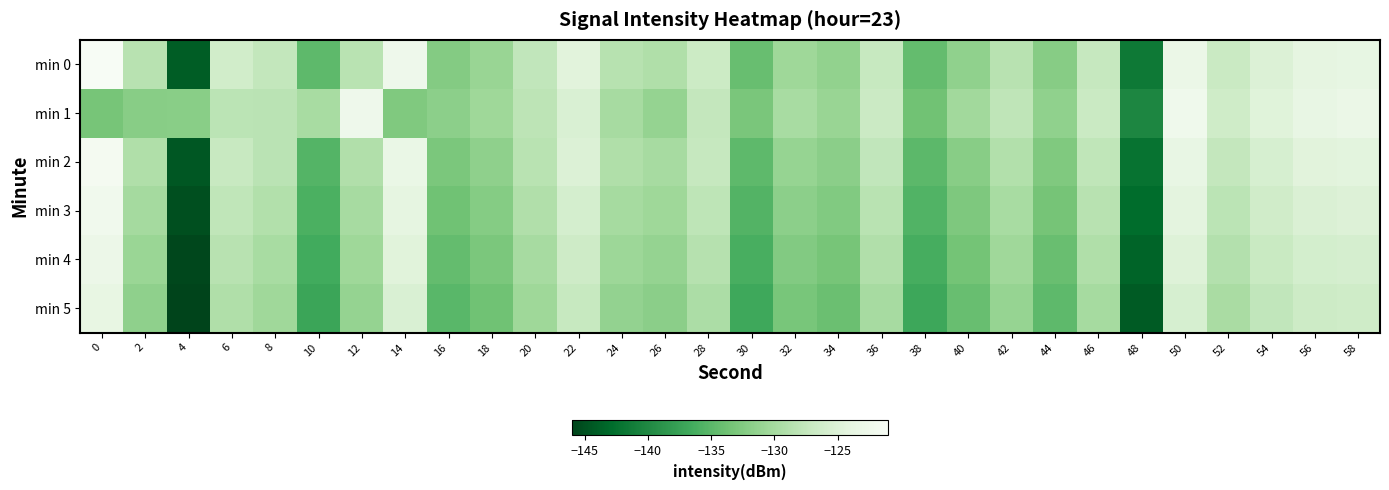

Reading left to right, what are all the values shown in this chart?

min 0: 0=-120.7	2=-128.5	4=-144.0	6=-126.2	8=-127.6	10=-134.9	12=-128.4	14=-122.5	16=-132.4	18=-130.9	20=-127.7	22=-124.5	24=-128.6	26=-129.2	28=-126.7	30=-134.2	32=-130.5	34=-131.4	36=-127.2	38=-134.4	40=-131.5	42=-128.4	44=-132.2	46=-127.3	48=-141.5	50=-123.0	52=-126.9	54=-125.0	56=-123.9	58=-123.7
min 1: 0=-133.3	2=-132.1	4=-132.0	6=-128.2	8=-128.3	10=-129.7	12=-122.5	14=-132.6	16=-131.7	18=-130.5	20=-128.1	22=-125.3	24=-129.8	26=-131.2	28=-127.5	30=-133.1	32=-129.7	34=-130.9	36=-126.8	38=-133.6	40=-130.2	42=-127.9	44=-131.5	46=-126.9	48=-140.2	50=-122.3	52=-126.4	54=-124.7	56=-123.5	58=-123.1
min 2: 0=-121.5	2=-129.2	4=-144.5	6=-127.1	8=-128.3	10=-135.4	12=-129.1	14=-123.2	16=-133.0	18=-131.6	20=-128.4	22=-125.1	24=-129.2	26=-129.8	28=-127.3	30=-134.8	32=-131.1	34=-131.9	36=-127.7	38=-134.9	40=-132.1	42=-129.0	44=-132.7	46=-127.8	48=-142.1	50=-123.5	52=-127.5	54=-125.6	56=-124.5	58=-124.3
min 3: 0=-122.2	2=-130.0	4=-145.1	6=-127.8	8=-129.0	10=-136.0	12=-129.8	14=-123.9	16=-133.7	18=-132.3	20=-129.1	22=-125.8	24=-129.9	26=-130.5	28=-128.0	30=-135.5	32=-131.8	34=-132.6	36=-128.4	38=-135.6	40=-132.8	42=-129.7	44=-133.4	46=-128.5	48=-142.8	50=-124.2	52=-128.2	54=-126.3	56=-125.2	58=-125.0
min 4: 0=-122.9	2=-130.8	4=-145.7	6=-128.5	8=-129.7	10=-136.6	12=-130.5	14=-124.6	16=-134.4	18=-133.0	20=-129.8	22=-126.5	24=-130.6	26=-131.2	28=-128.7	30=-136.2	32=-132.5	34=-133.3	36=-129.1	38=-136.3	40=-133.5	42=-130.4	44=-134.1	46=-129.2	48=-143.5	50=-124.9	52=-128.9	54=-127.0	56=-125.9	58=-125.7
min 5: 0=-123.6	2=-131.6	4=-146.3	6=-129.2	8=-130.4	10=-137.2	12=-131.2	14=-125.3	16=-135.1	18=-133.7	20=-130.5	22=-127.2	24=-131.3	26=-131.9	28=-129.4	30=-136.9	32=-133.2	34=-134.0	36=-129.8	38=-137.0	40=-134.2	42=-131.1	44=-134.8	46=-129.9	48=-144.2	50=-125.6	52=-129.6	54=-127.7	56=-126.6	58=-126.4